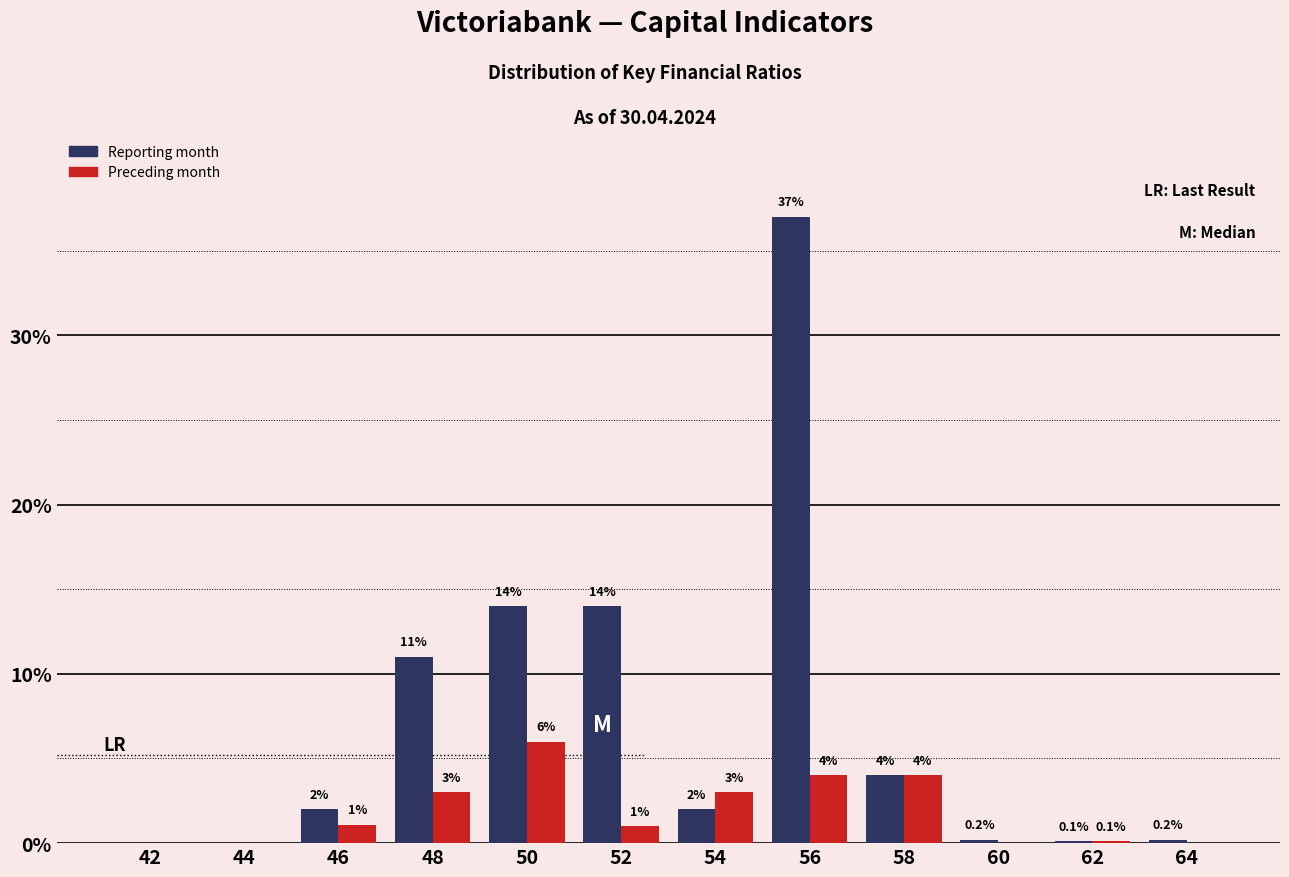

Reading left to right, extract all data points from this chart.

Reporting month: 42=0.0	44=0.0	46=2.0	48=11.0	50=14.0	52=14.0	54=2.0	56=37.0	58=4.0	60=0.2	62=0.1	64=0.2
Preceding month: 42=0.0	44=0.0	46=1.1	48=3.0	50=6.0	52=1.0	54=3.0	56=4.0	58=4.0	60=0.0	62=0.1	64=0.0